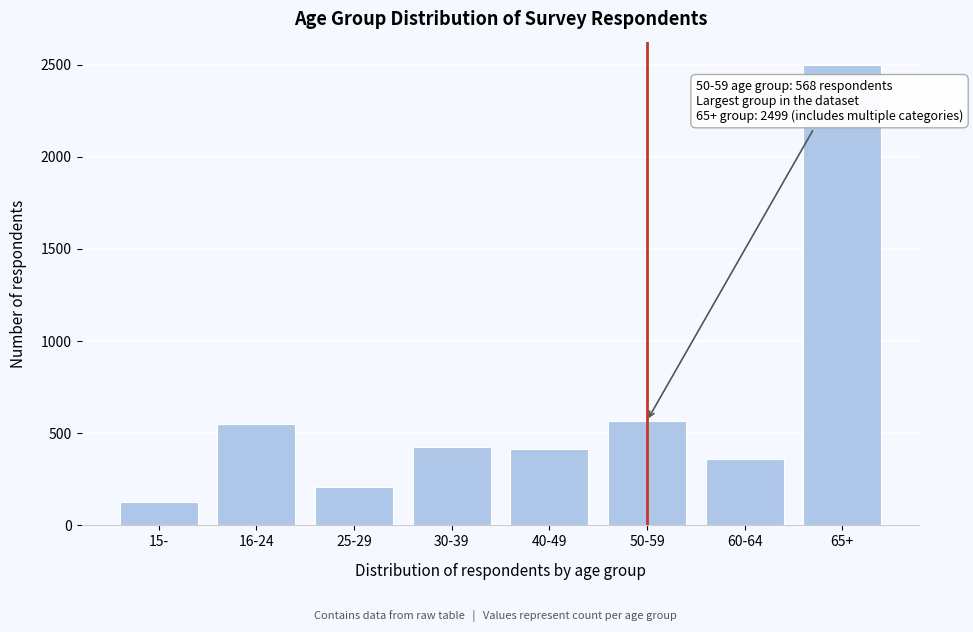

Is it true that the value at 50-59 is 568?

True